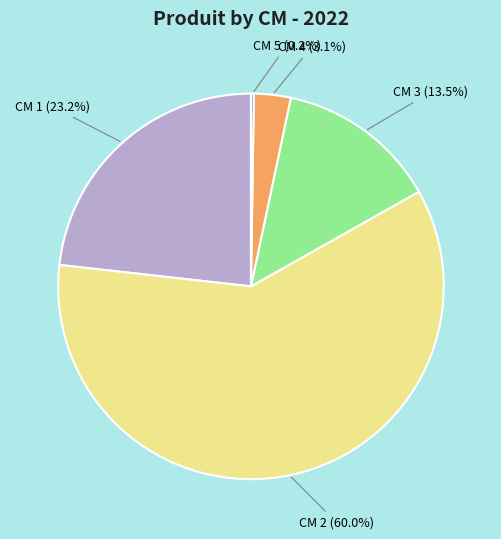

Does any single category account for the majority?

Yes